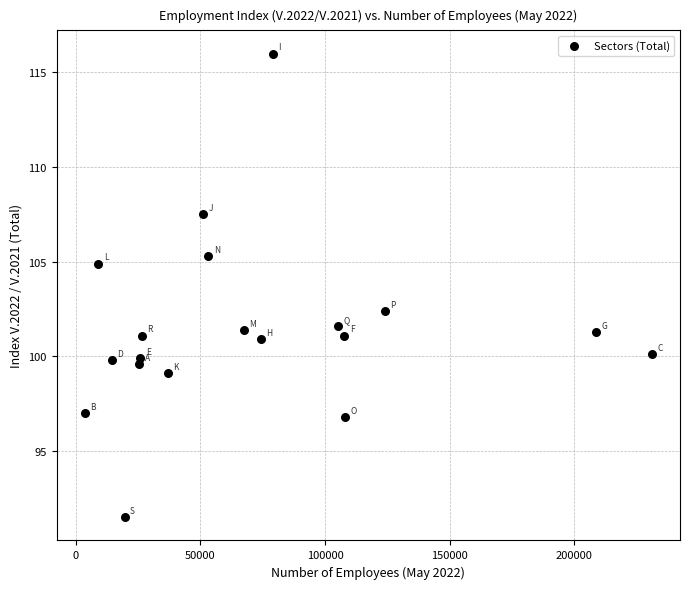

What is the range of Y values (max minus min)?

24.5